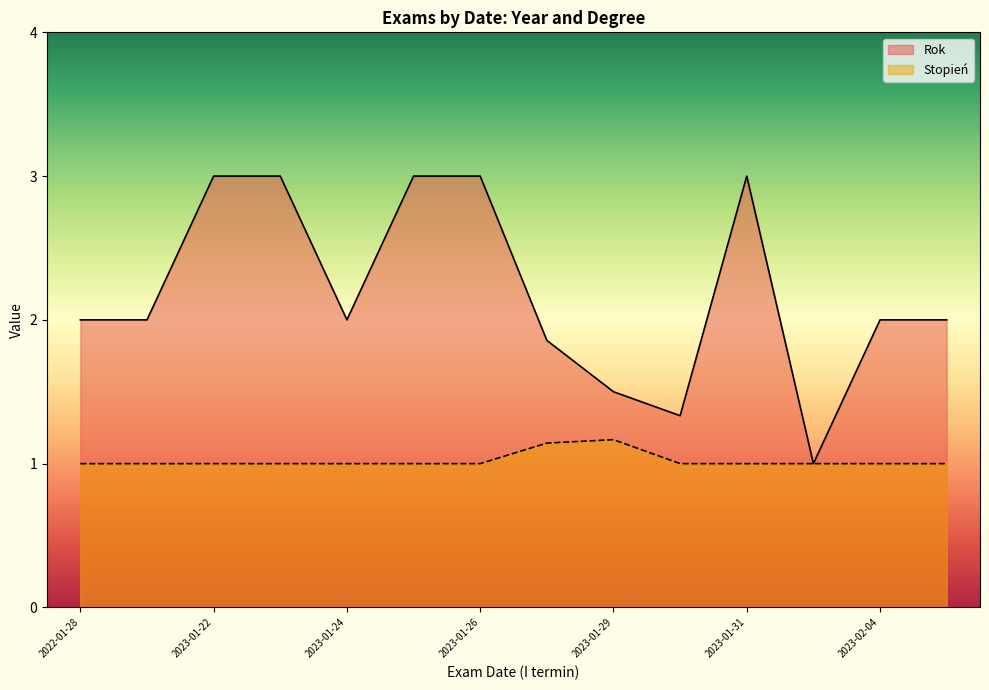

Does the chart have visible grid lines?

No